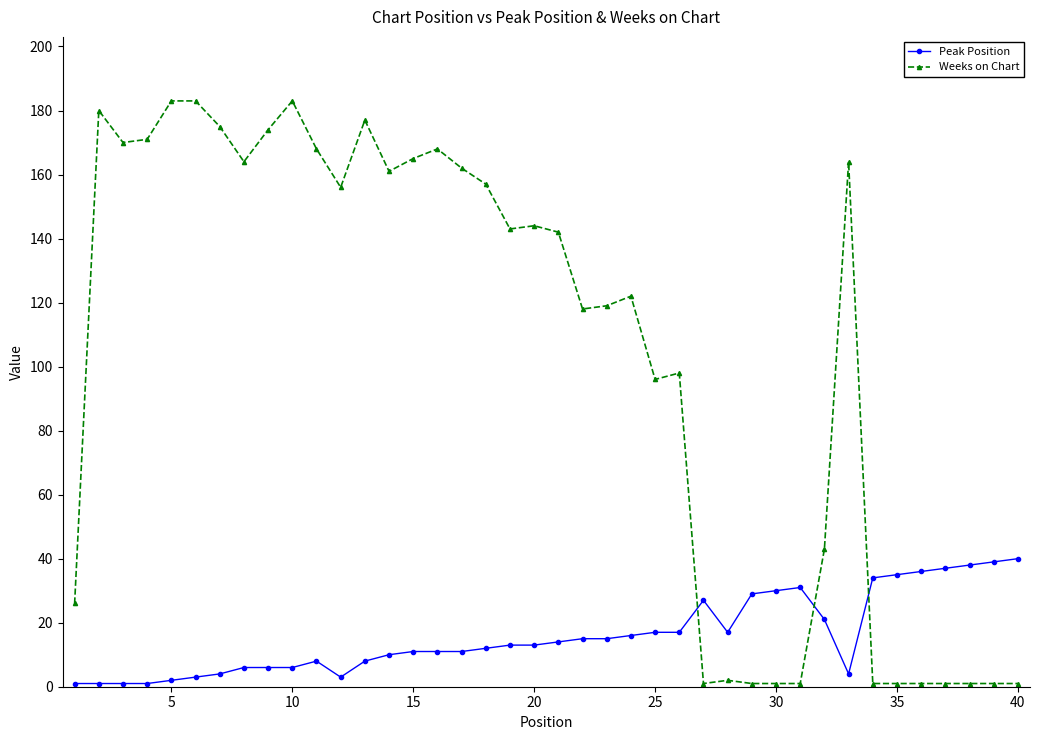

How many lines are shown in the chart?

2